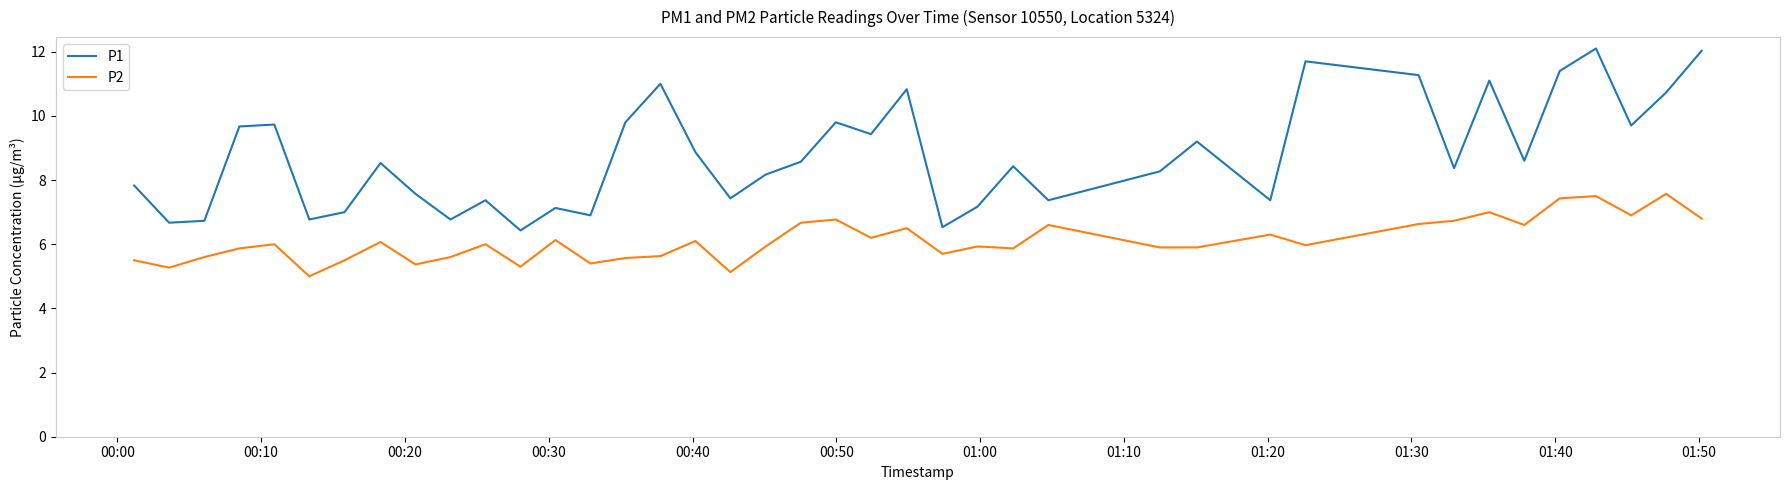

What is the lowest value of the P2 series?

5.0